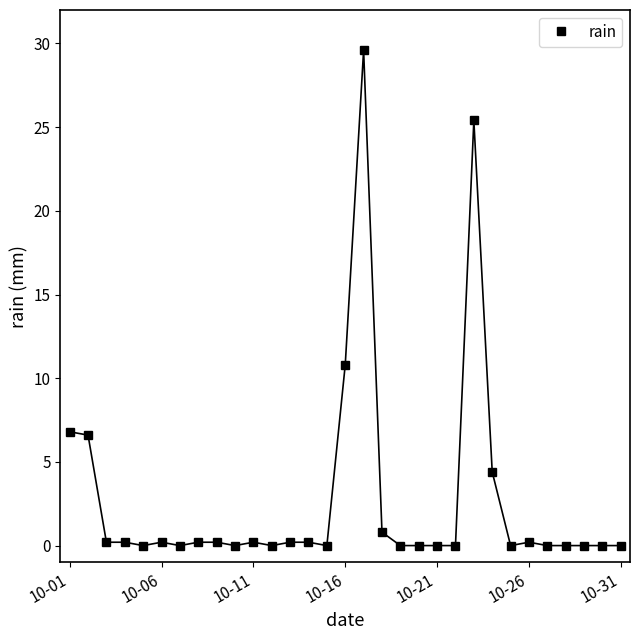

True or false: there are more than 0 points higher than both neighbors.

True